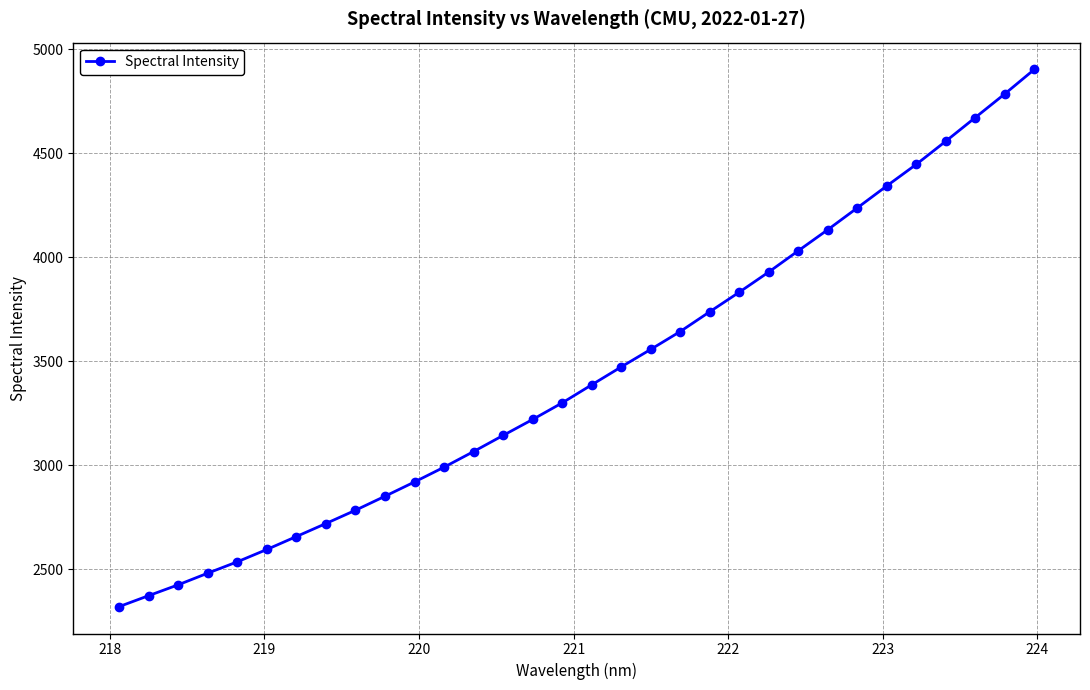

What is the difference between the maximum and minimum values?

2583.4